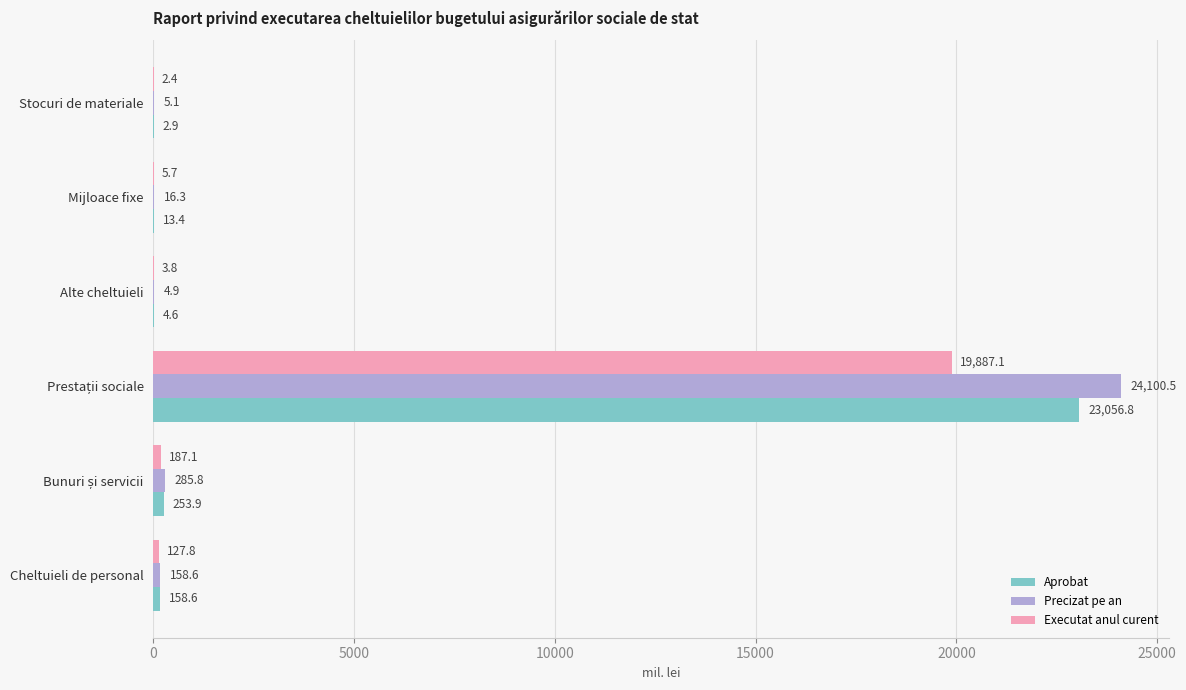

What is the sum of all Aprobat values?

23490.2